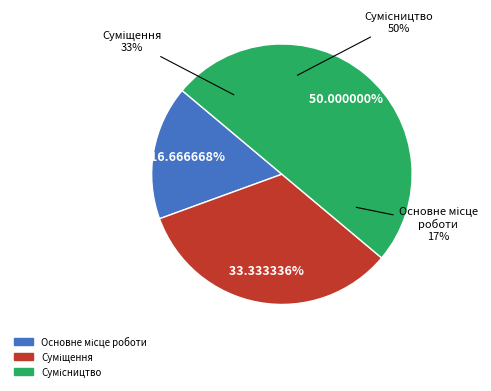

Count the number of slices in the pie.

3